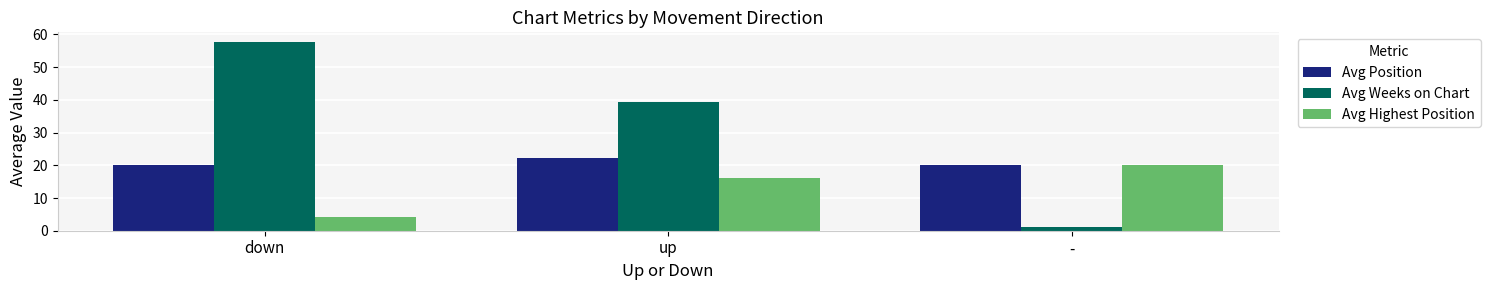

Is the value of Avg Weeks on Chart at down greater than the value of Avg Position at down?

Yes